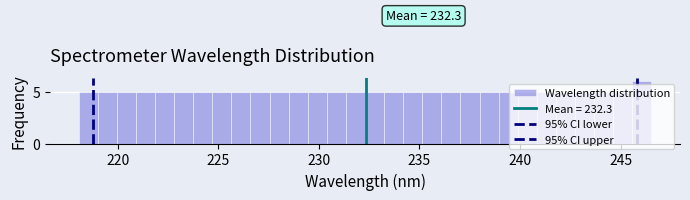

Around what value on the x-axis is the tallest bar? Give the approximate position of its centre, as read against the axis.

246.0